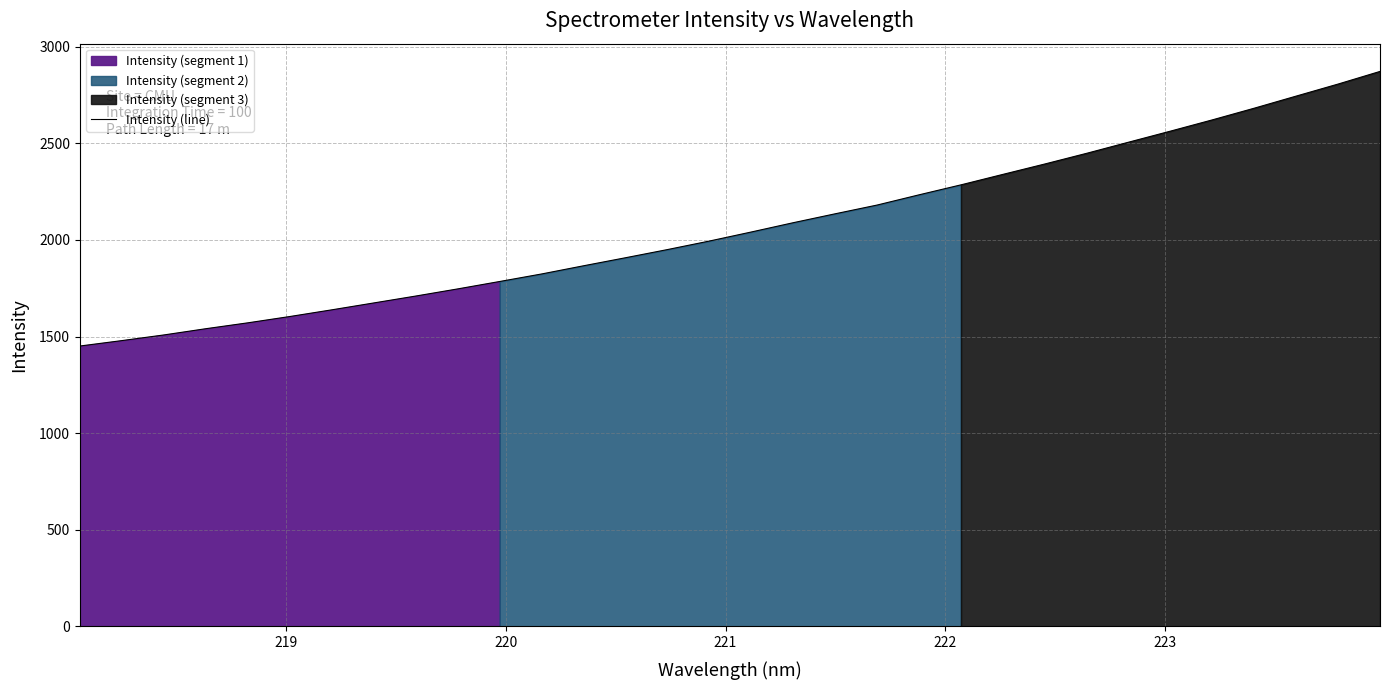

What is the minimum value shown in the chart?

1450.7